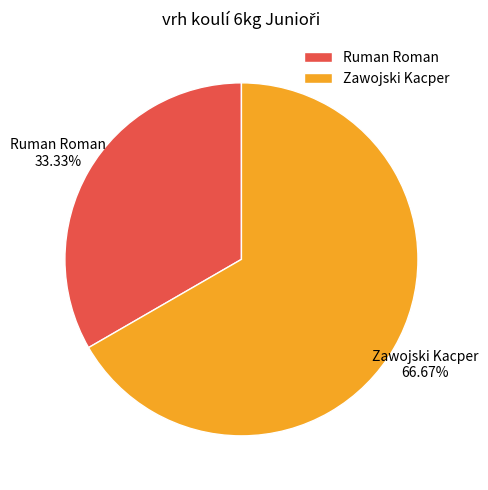

Is it true that Ruman Roman is 43% of the pie?

False